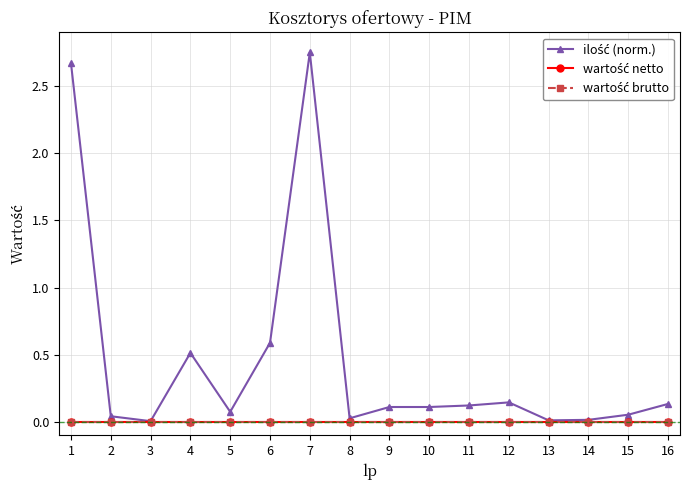

At 16, list the series in order from smallest to largest.

wartość netto, wartość brutto, ilość (norm.)